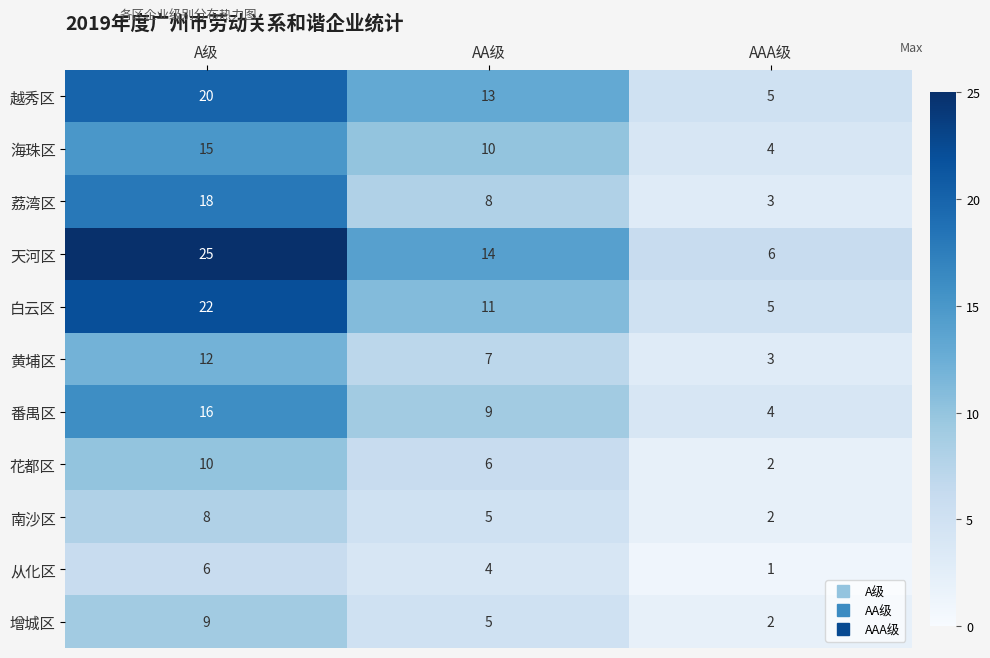

Which series has the largest range (max minus min)?

天河区